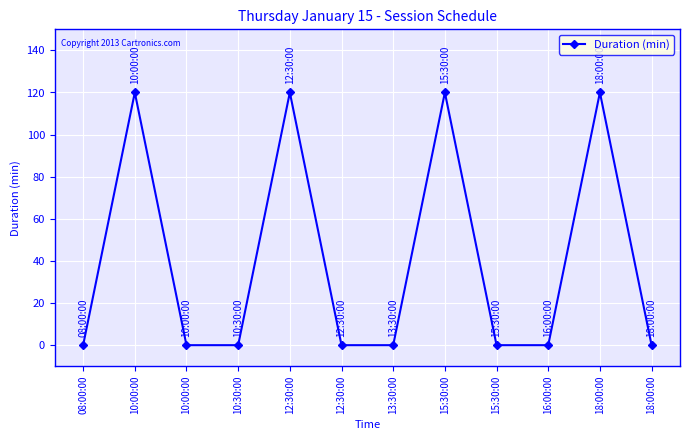

At which category does the data reach its first local peak?

10:00:00